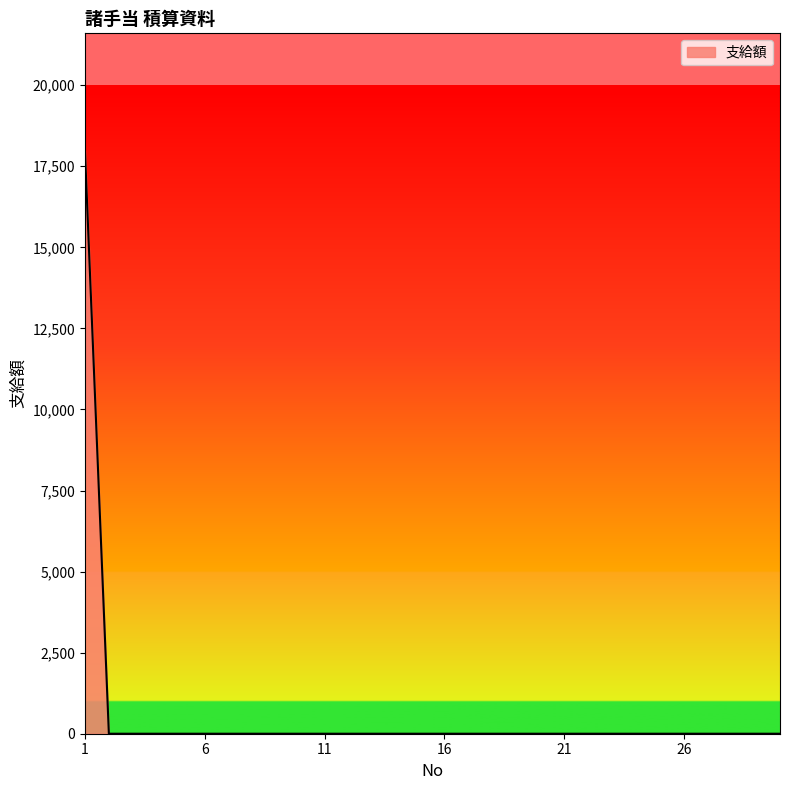

What is the difference between the maximum and minimum values?

18000